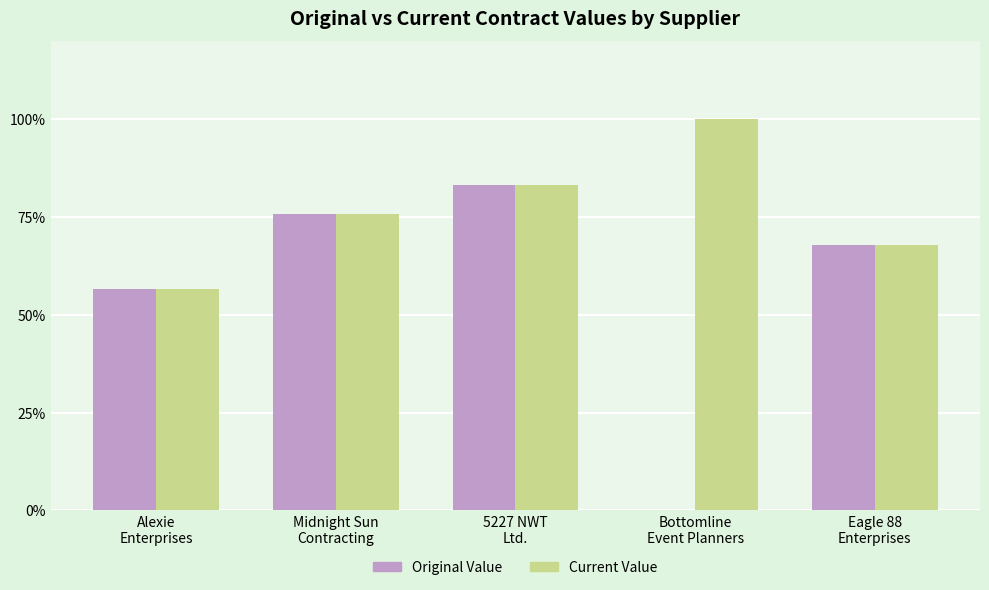

Which series has the widest spread of values?

Original Value